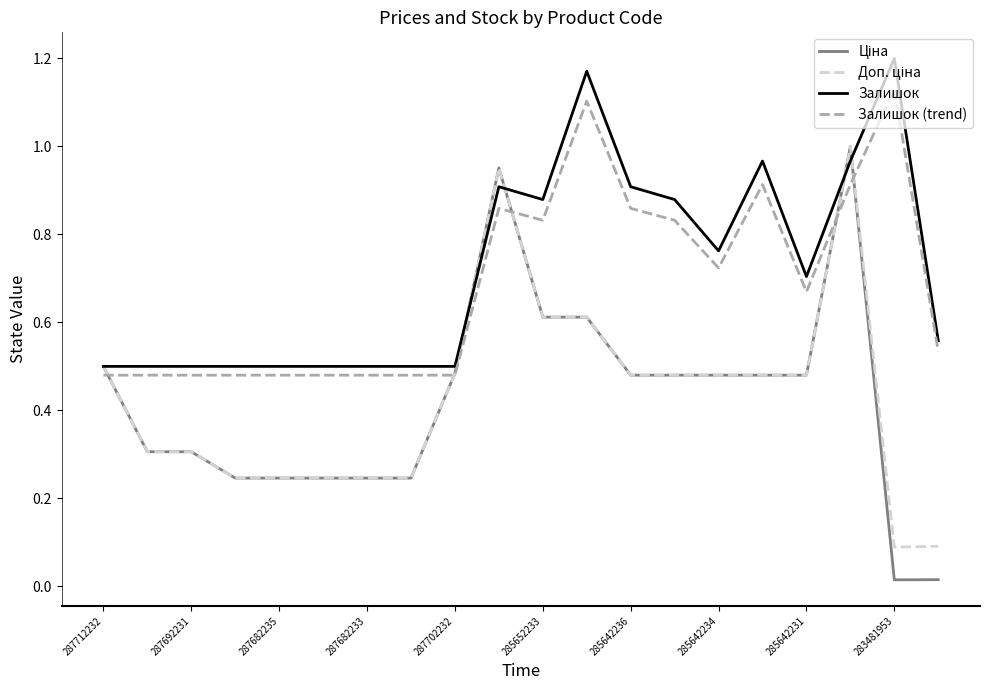

In Залишок, how many points are higher than both neighbors (excluding endpoints)?

4